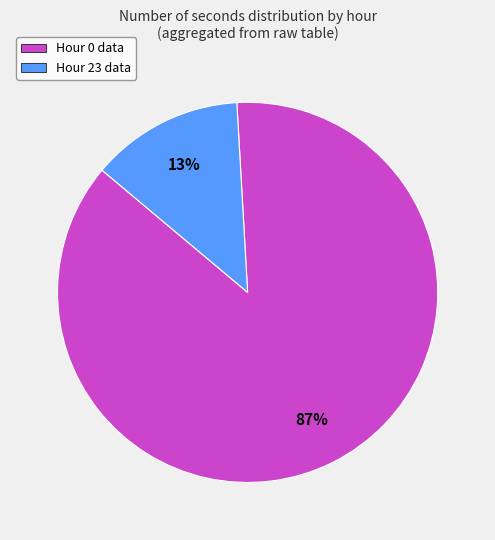

To the nearest percent, what is the average slice percentage?

50%